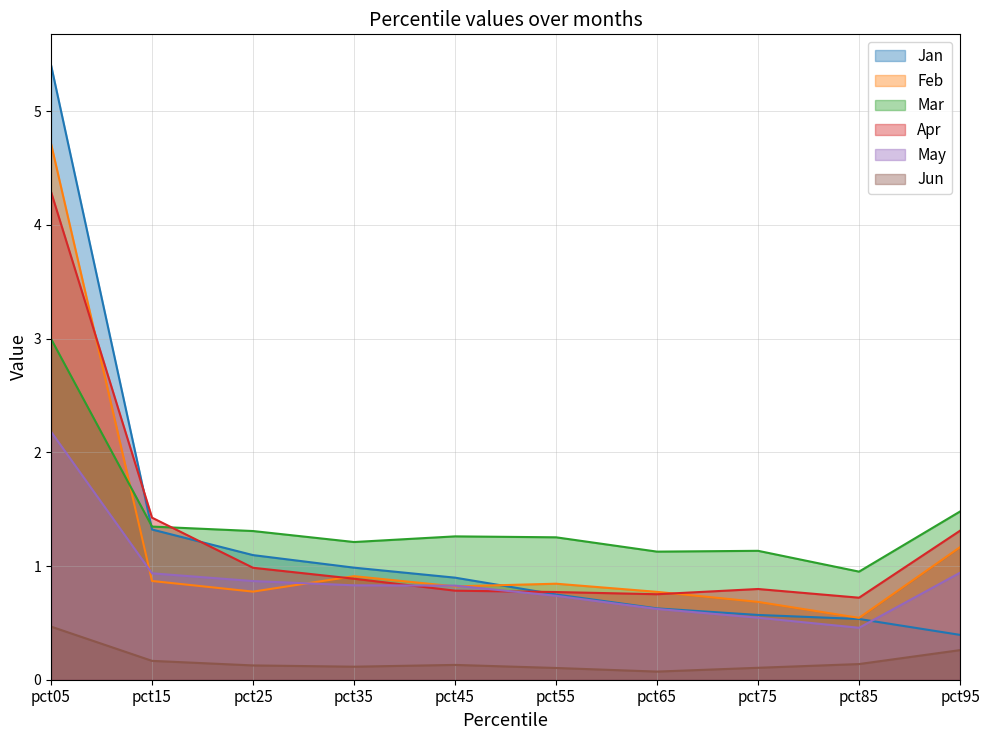

What is the approximate value of Mar at pct45?

1.3